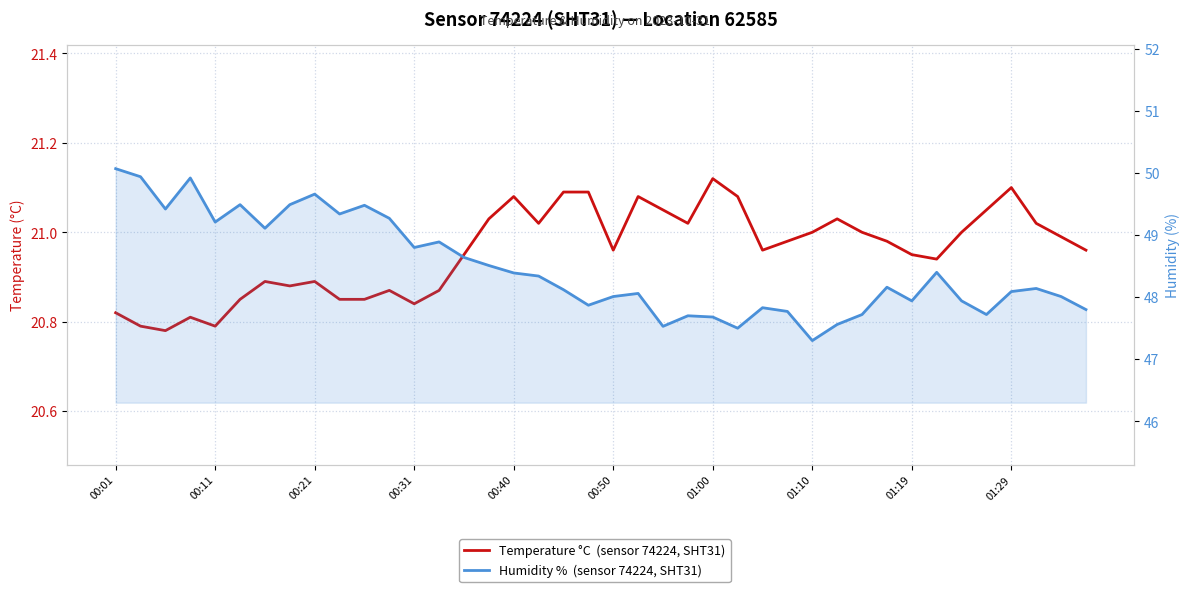

True or false: Humidity %  (sensor 74224, SHT31) and Temperature °C  (sensor 74224, SHT31) intersect in this chart.

False